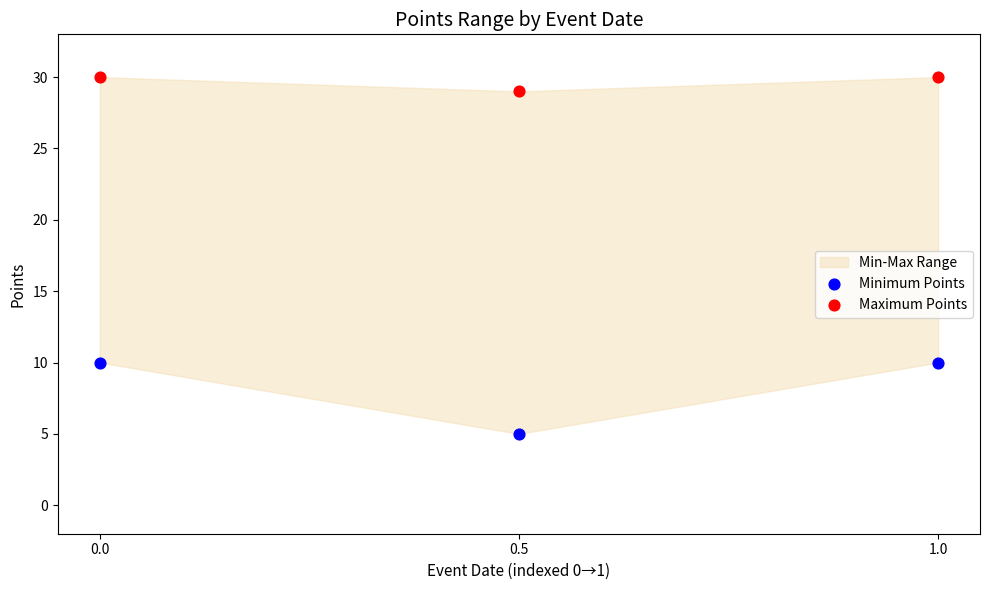

Which series contains the highest Y value?

Maximum Points